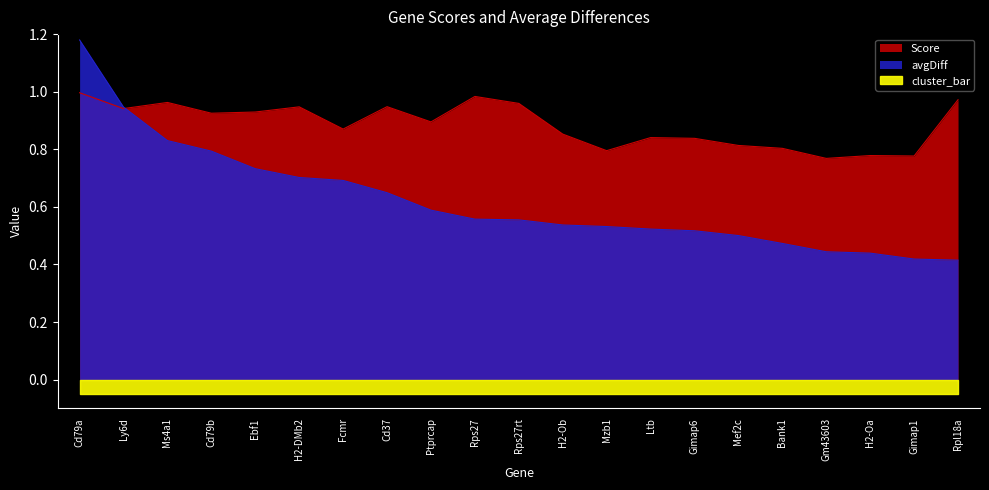

What is the difference between the avgDiff values at Mzb1 and Rpl18a?

0.1